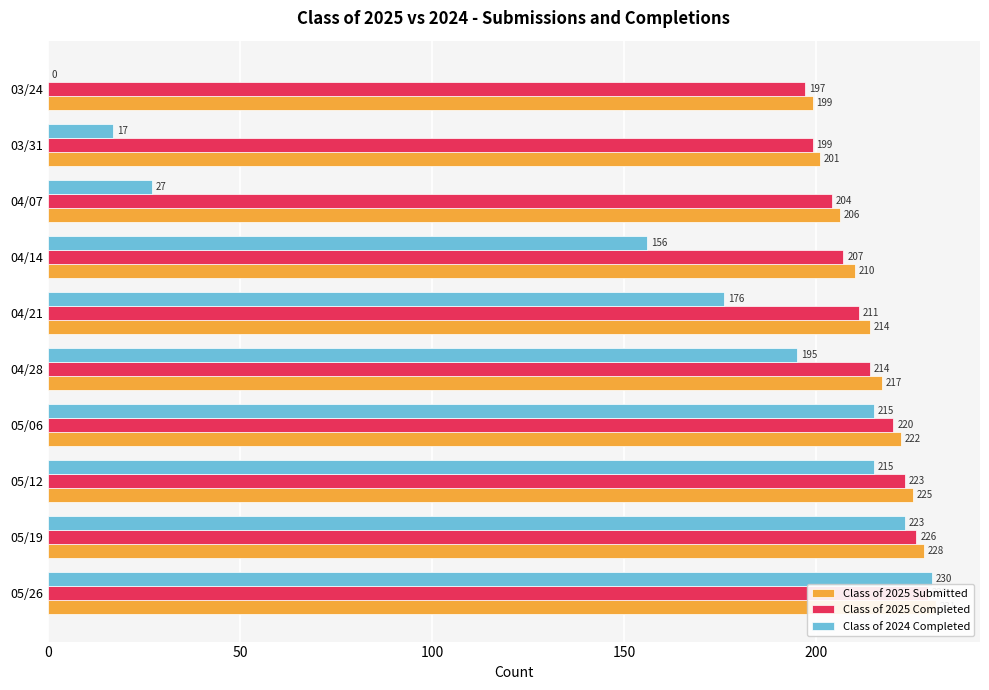

How many groups of bars are there?

10